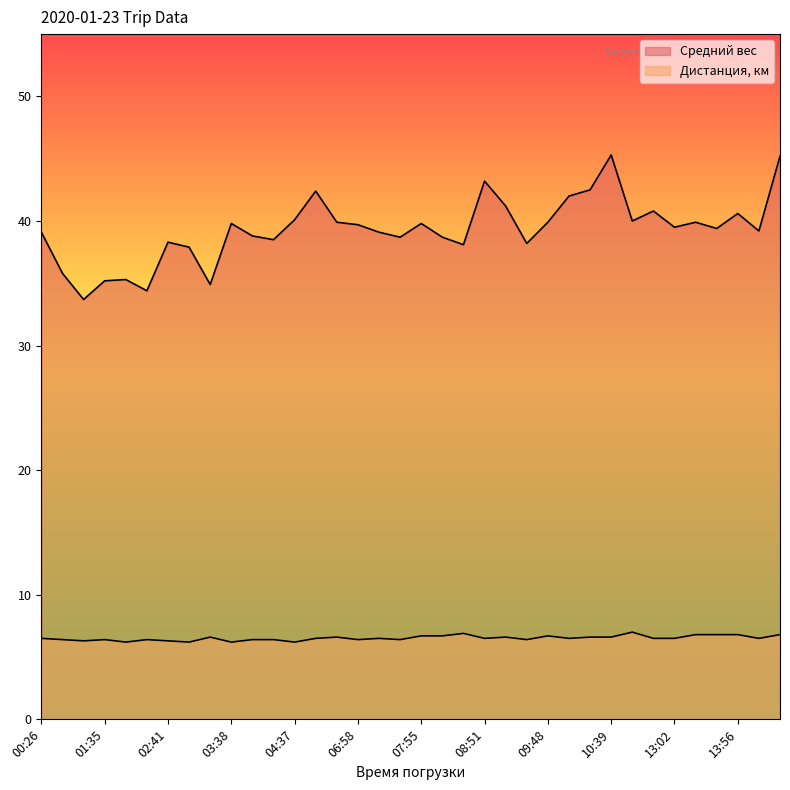

Does the chart have visible grid lines?

No